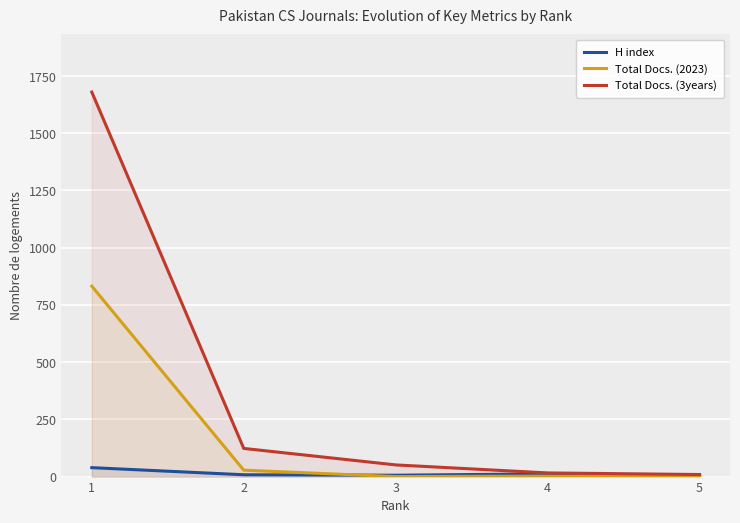

True or false: Total Docs. (3years) and H index intersect in this chart.

False